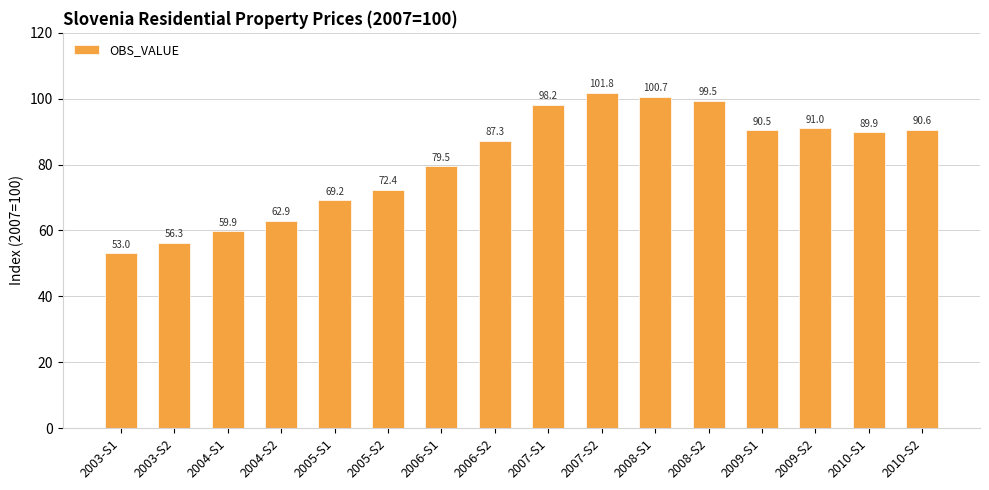

Rank the categories by value from highest to lowest.

2007-S2, 2008-S1, 2008-S2, 2007-S1, 2009-S2, 2010-S2, 2009-S1, 2010-S1, 2006-S2, 2006-S1, 2005-S2, 2005-S1, 2004-S2, 2004-S1, 2003-S2, 2003-S1